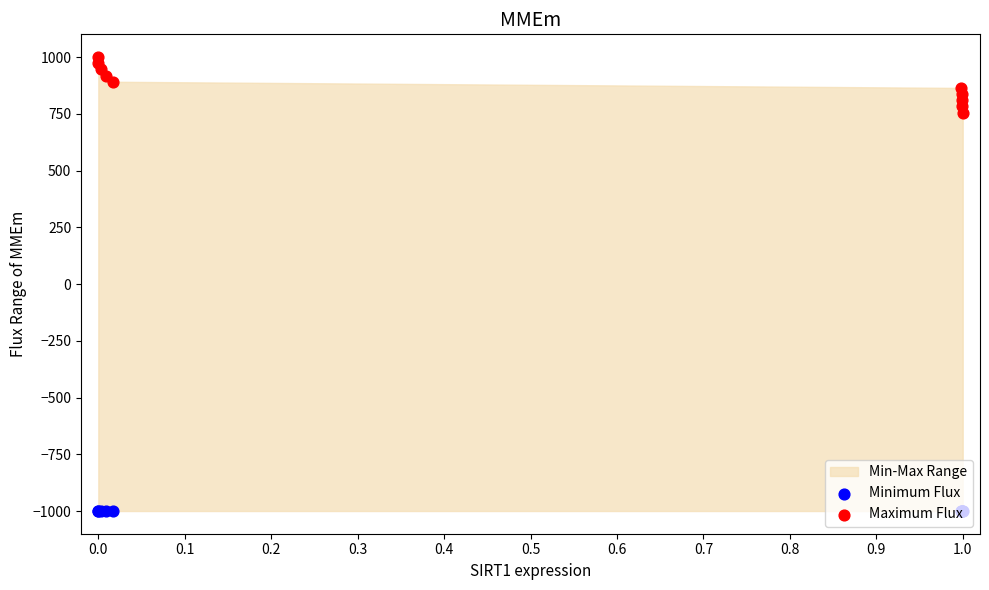

What is the total value across all series at 0.3?

-81.7